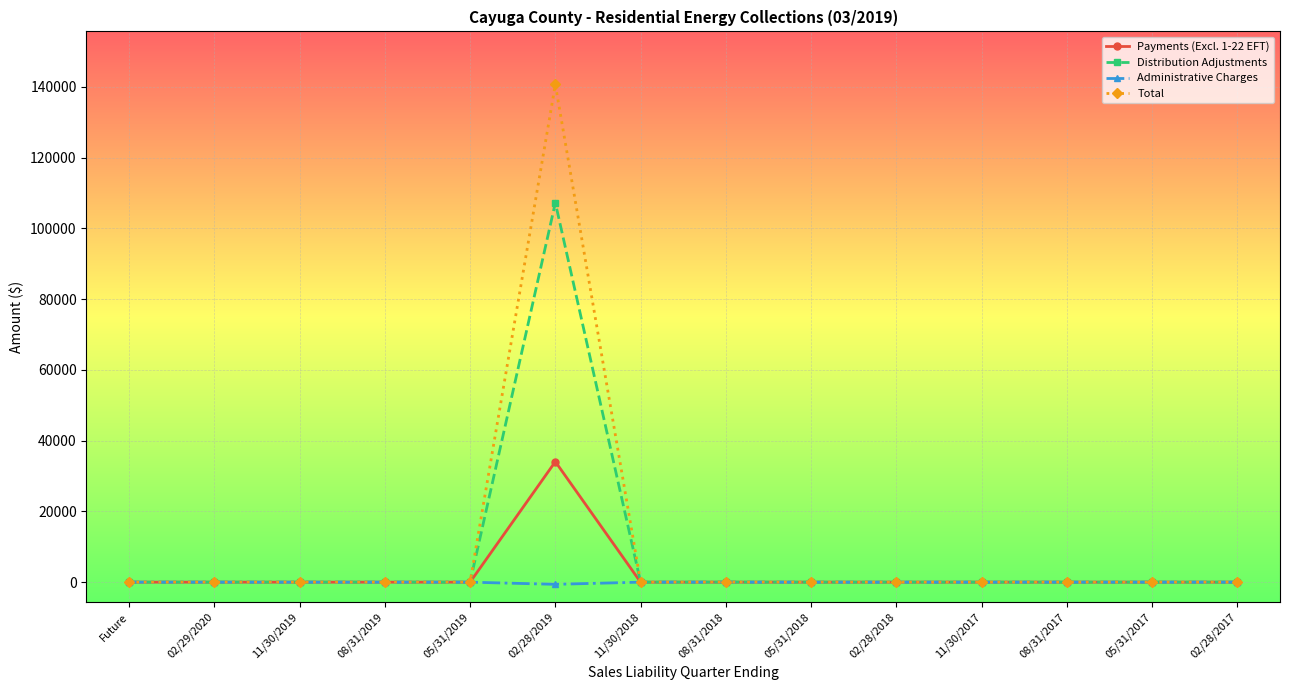

What is the label of the 14th point from the left?

02/28/2017